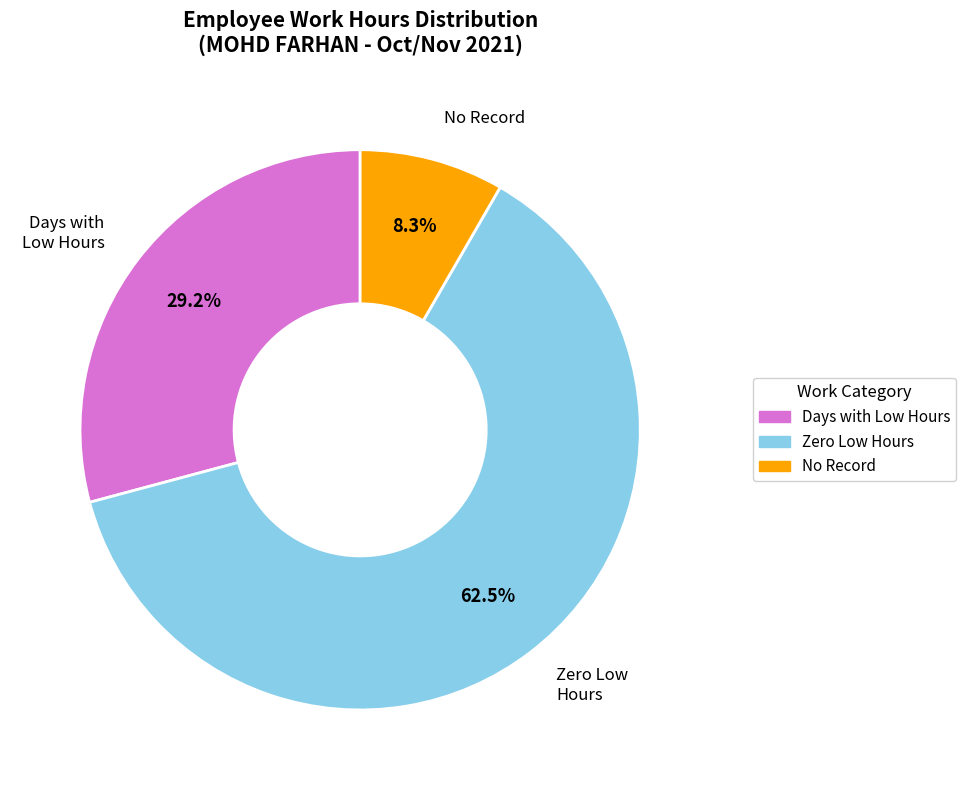

Is there any slice that represents more than half of the pie?

Yes